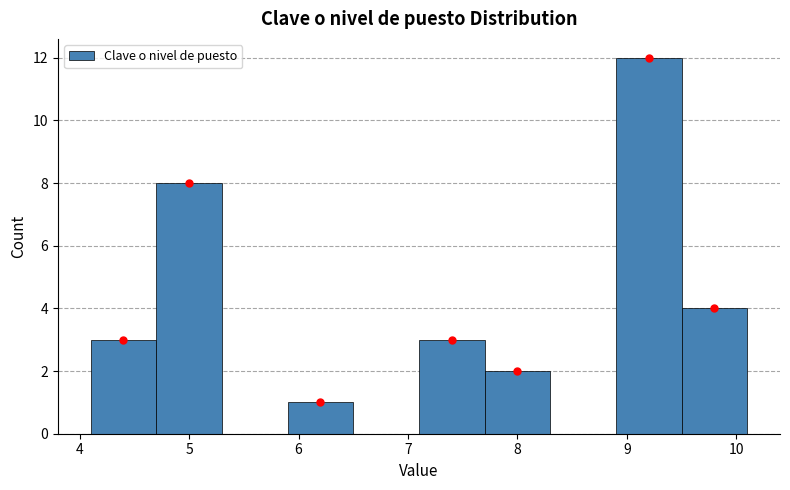

How tall is the bar that spans 7.1 to 7.7 on the x-axis? The values are not printed on the chart, so give them approximately, as read against the axis.

3